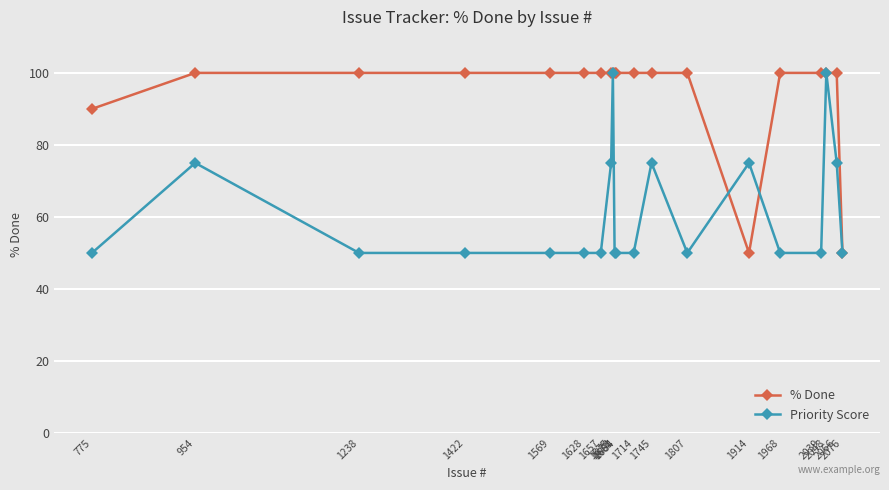

Does the chart have visible grid lines?

Yes